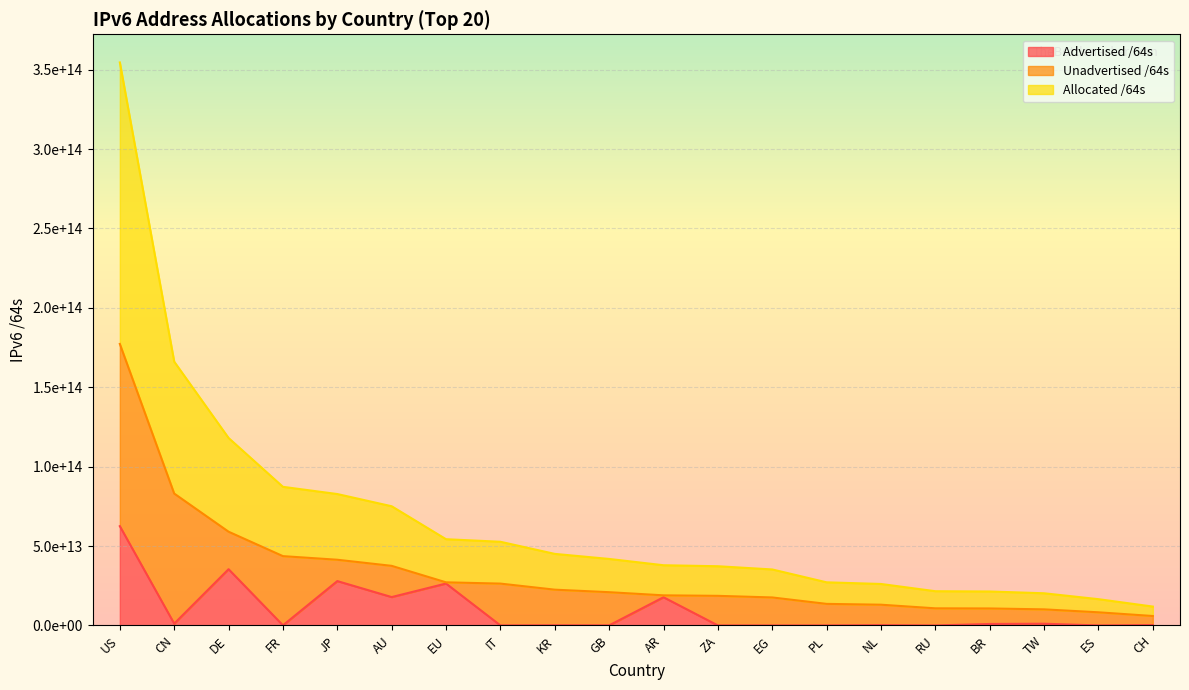

What is the difference between the maximum and minimum values in the Advertised /64s series?

62512898375681